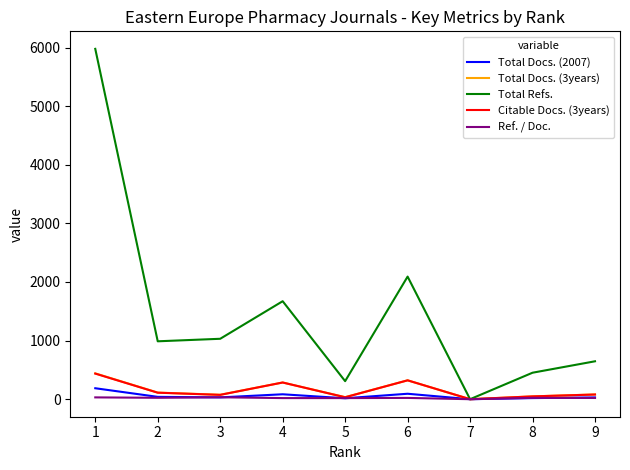

Which series has the largest total across all categories?

Total Refs.